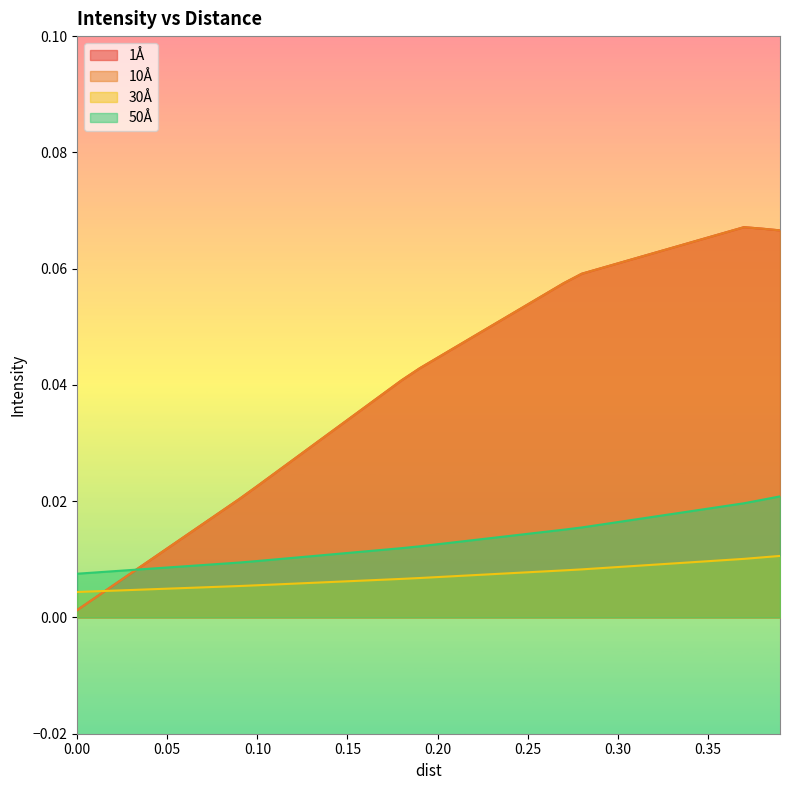

What is the label of the 17th point from the right?

0.23